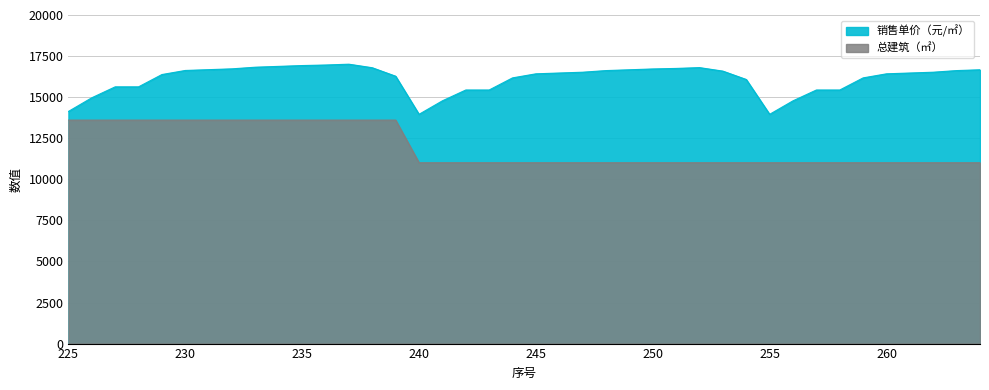

Which category has the highest value across all series?

237